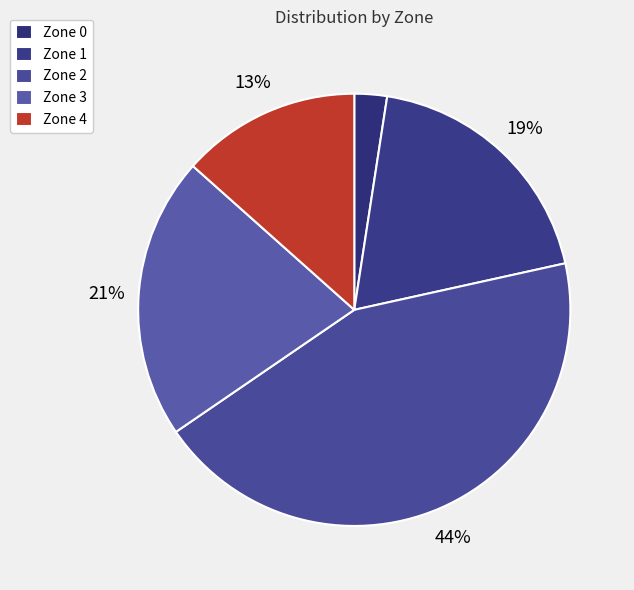

Which slice is the largest?

Zone 2